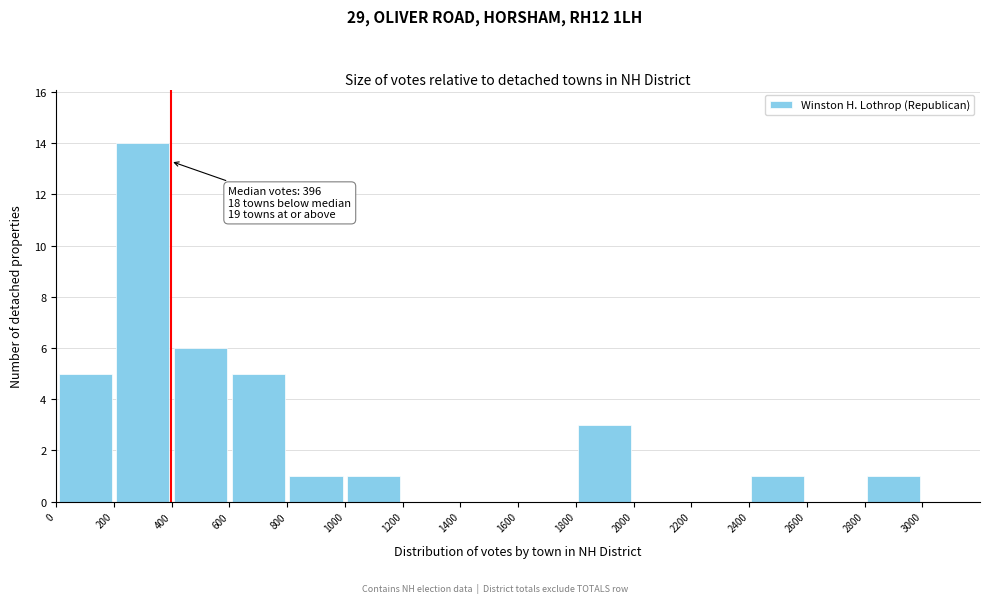

Over which range of the x-axis is the bar tallest?

200 to 400